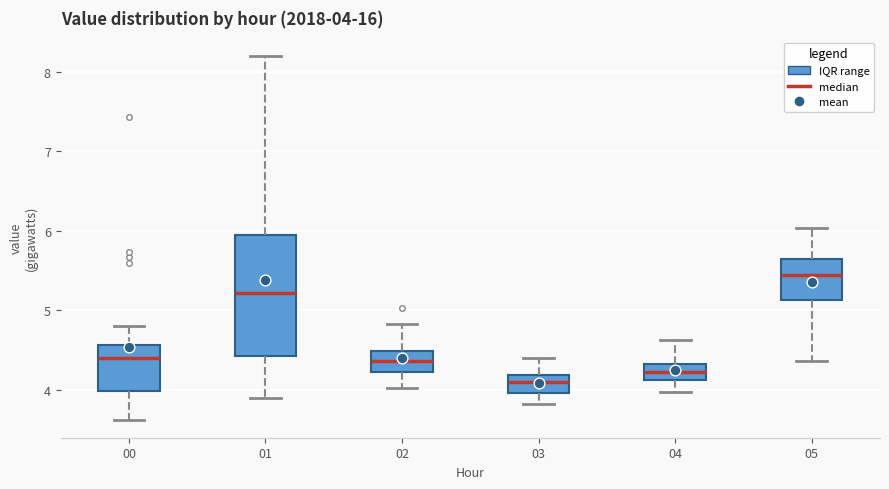

Which box's median line is the highest?

05